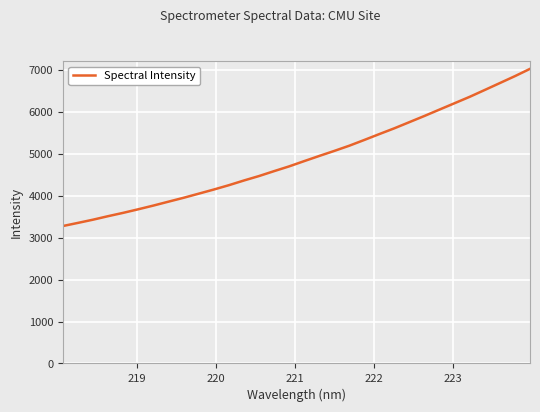

Does the chart display data point markers on the line(s)?

No